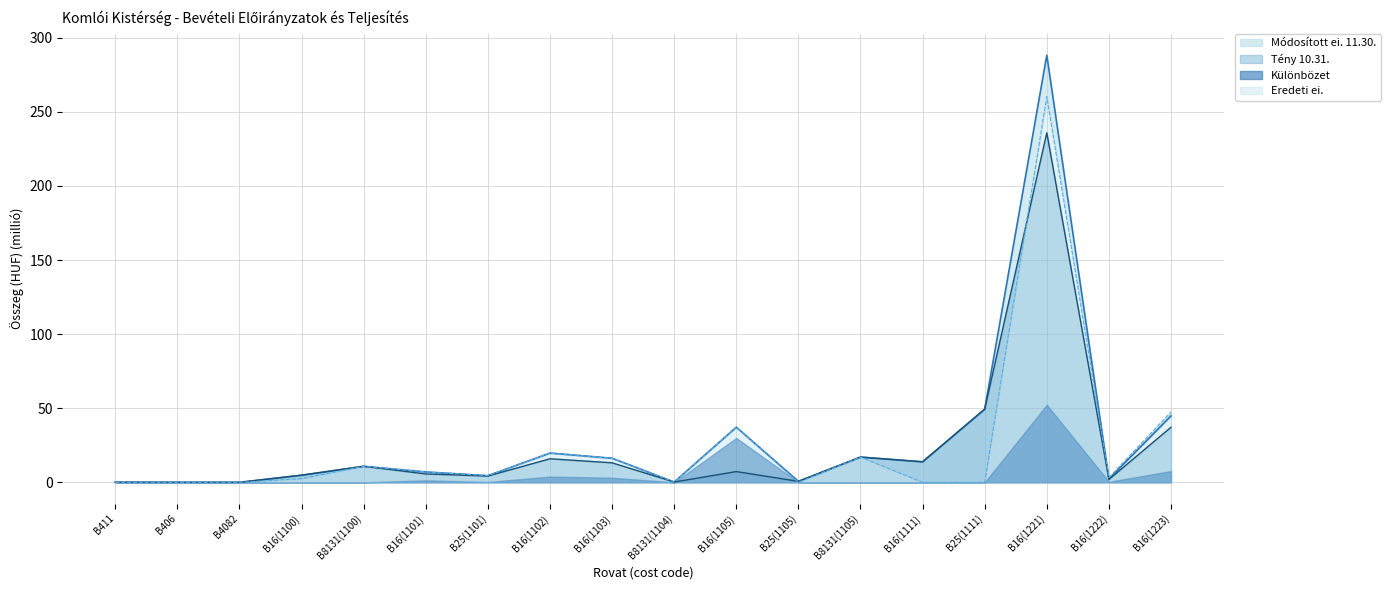

Does the chart have visible grid lines?

Yes